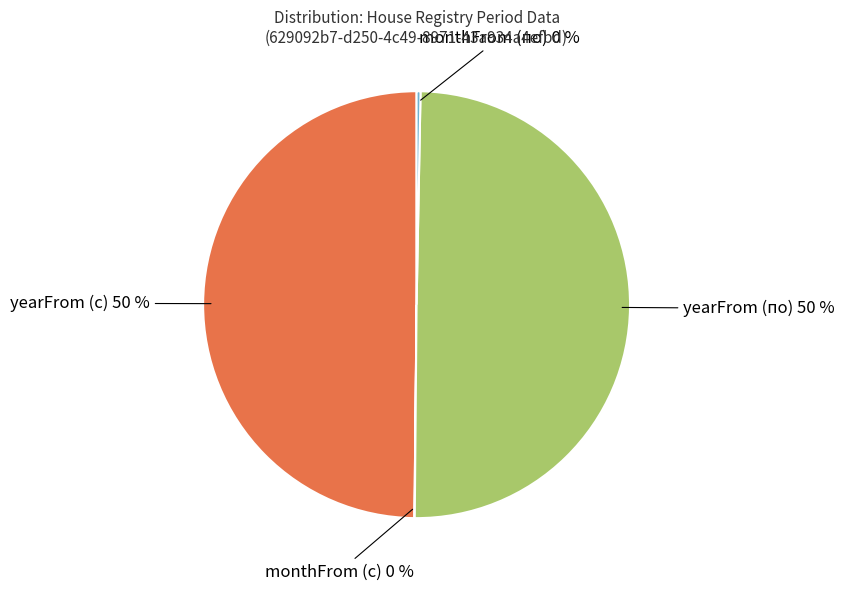

To the nearest percent, what is the average slice percentage?

25%